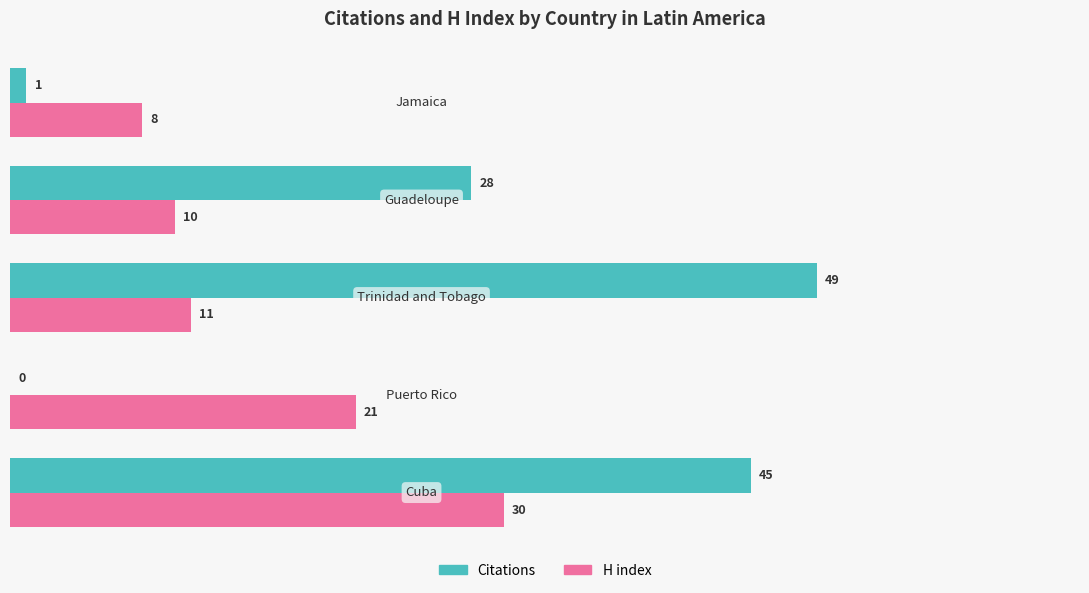

What is the greatest value displayed?

49